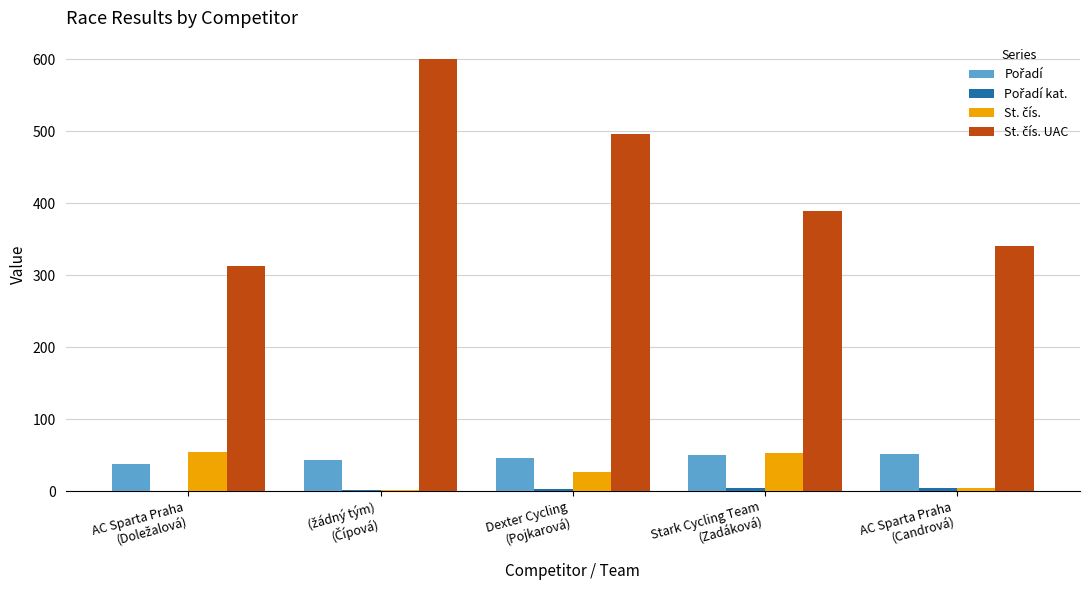

How many data points does each series have?

5